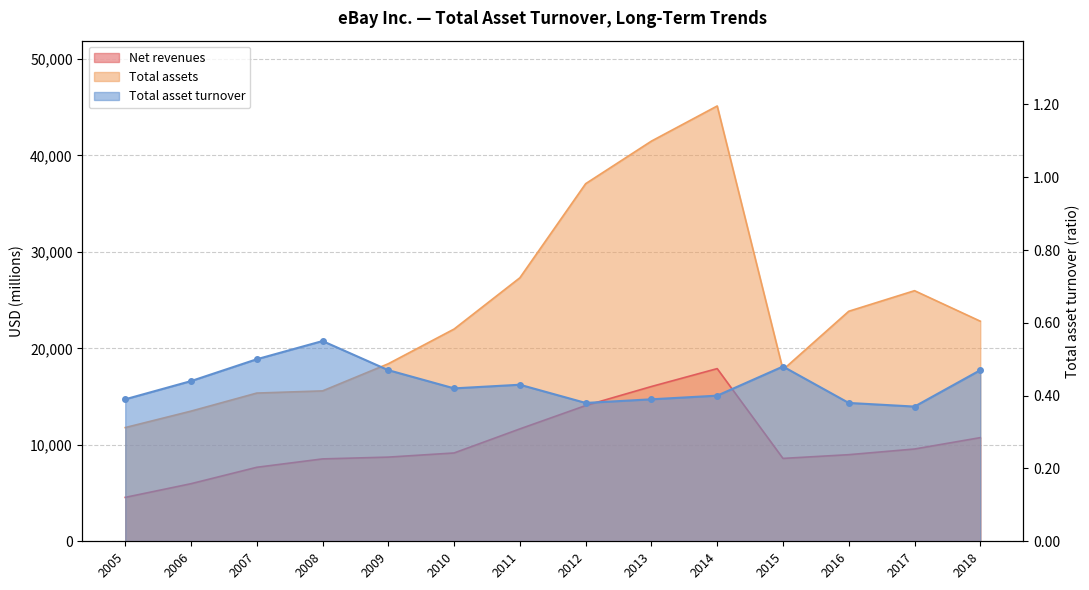

What is the value of the Total asset turnover point at the 7th from the left?

0.4